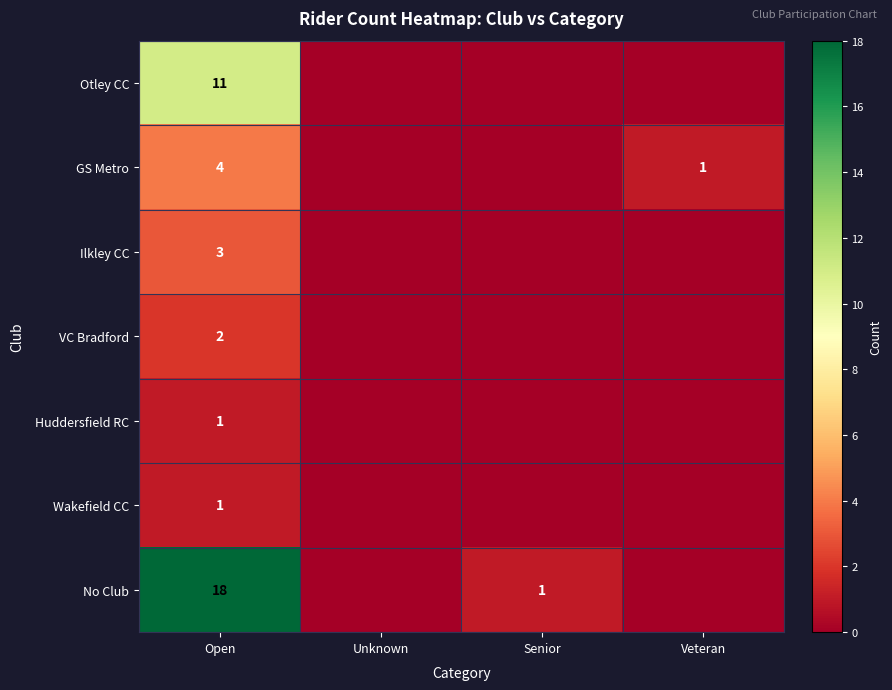

True or false: Ilkley CC has a value of 3 at Open.

True